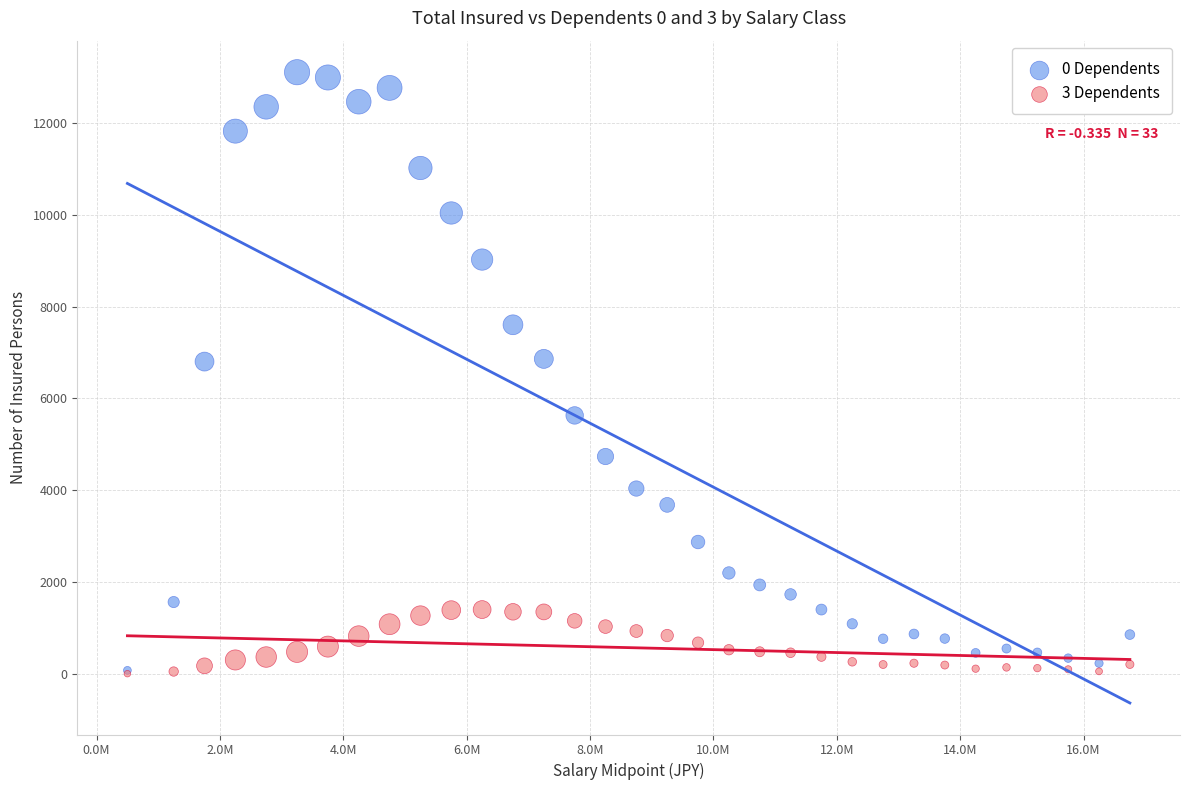

What are all the series names shown in the legend?

0 Dependents, 3 Dependents